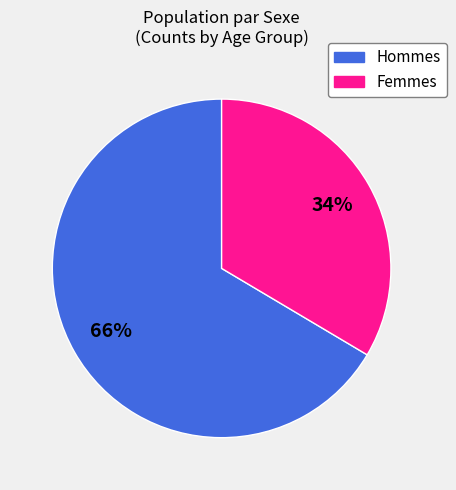

Is it true that Femmes is 34% of the pie?

True